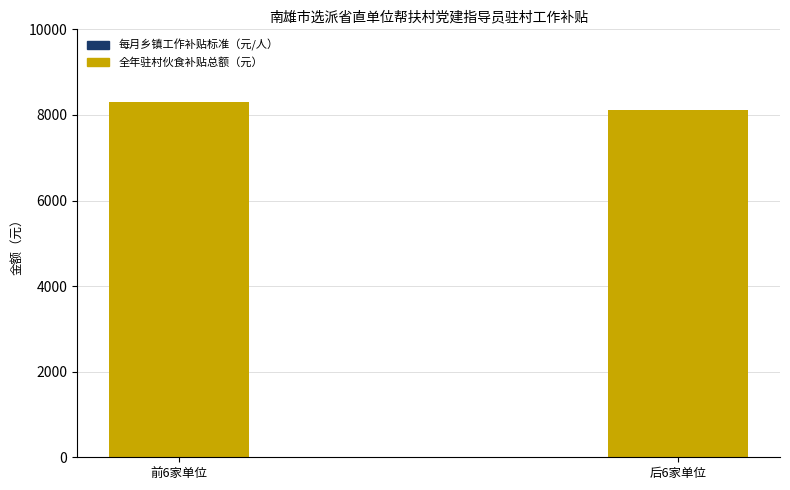

Is the value of 每月乡镇工作补贴标准（元/人） at 后6家单位 greater than the value of 全年驻村伙食补贴总额（元） at 后6家单位?

No